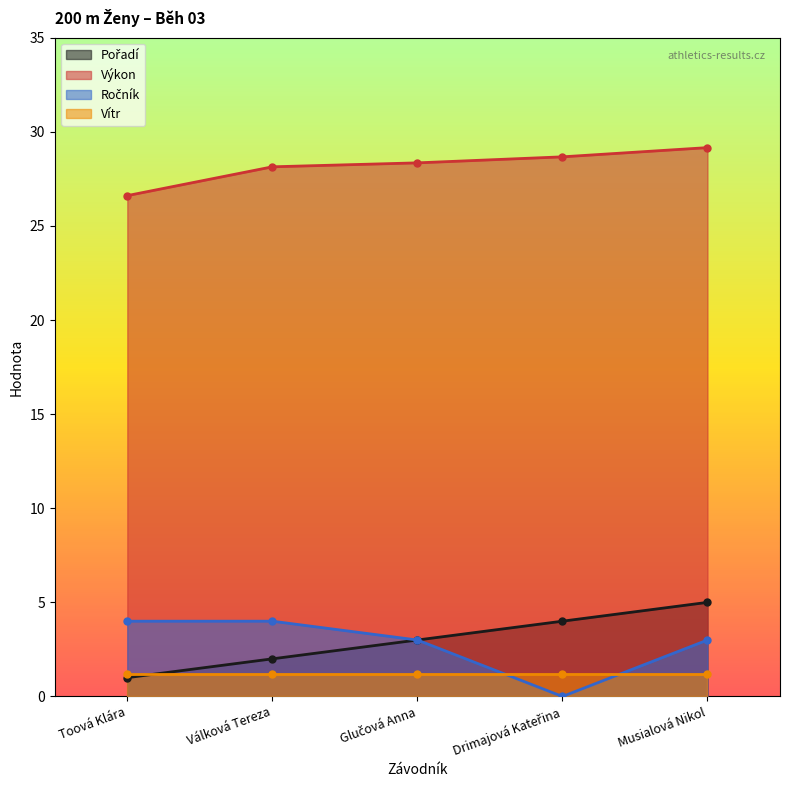

Which label corresponds to the largest value in the chart?

Musialová Nikol